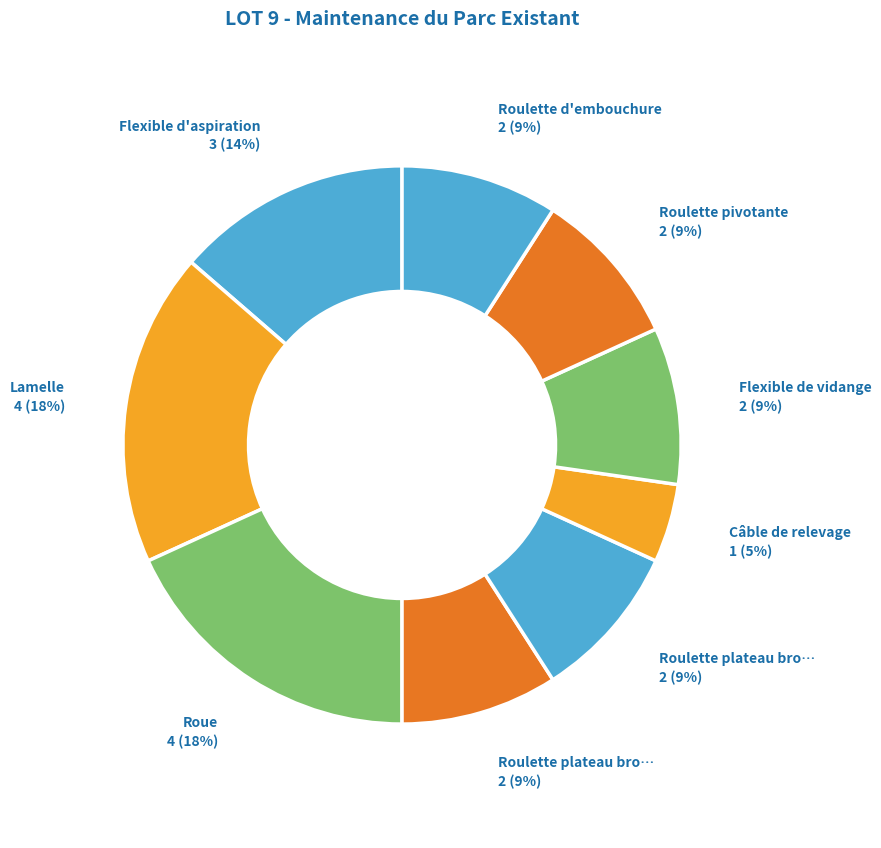

What is the largest slice in the pie chart?

Lamelle